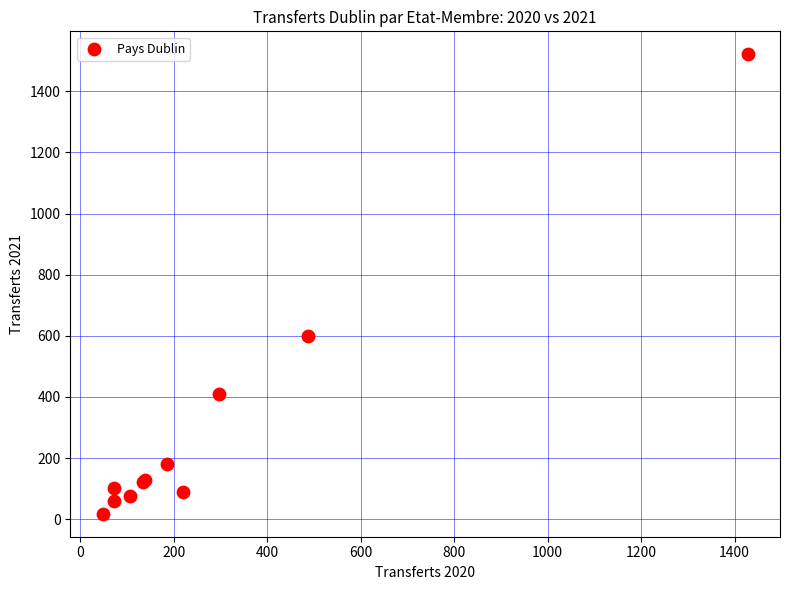

What Y value in the scatter plot is closest to 769?

599